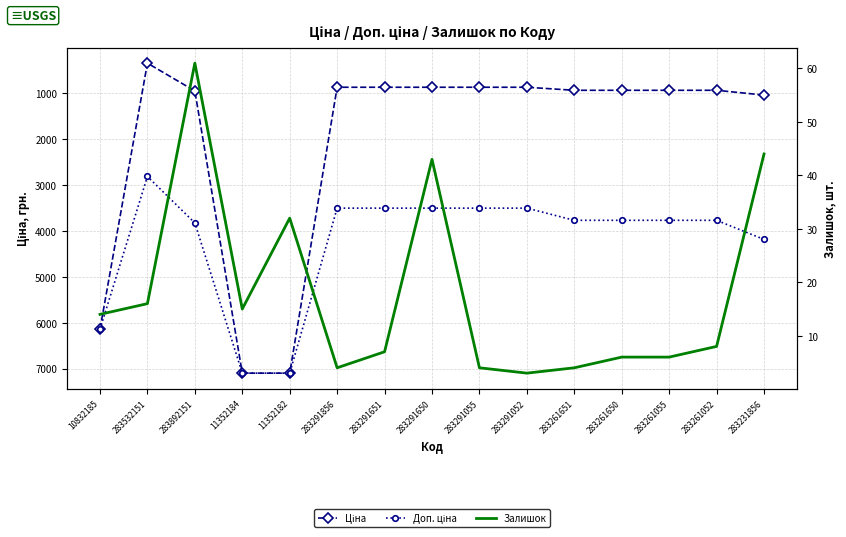

How many data points in Ціна are above 943?

9